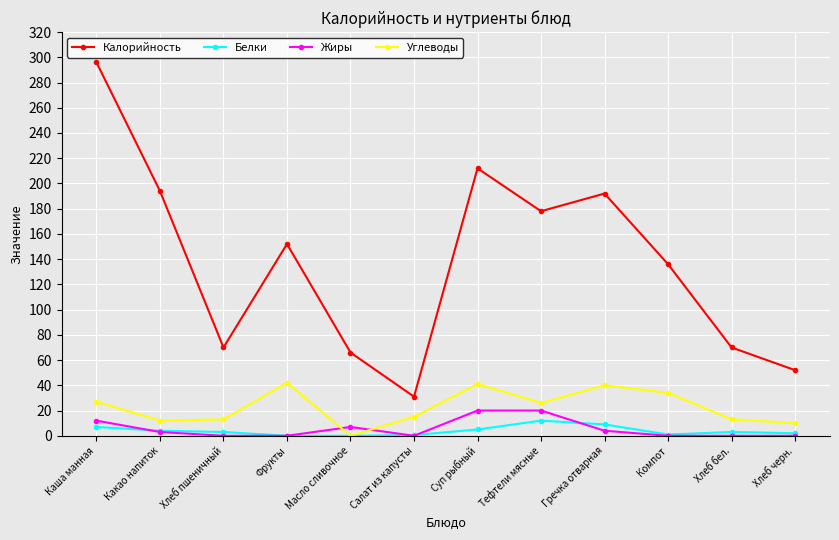

The value of Углеводы at Гречка отварная is 40.0. True or false?

True